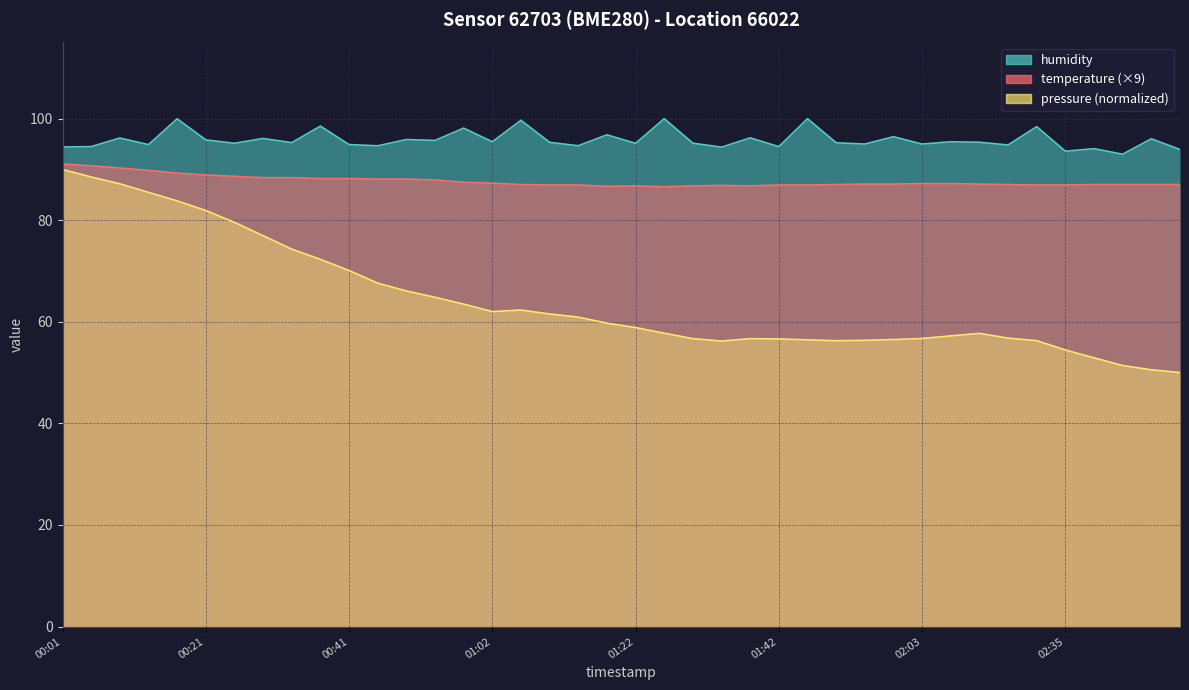

Which series has the largest range (max minus min)?

humidity